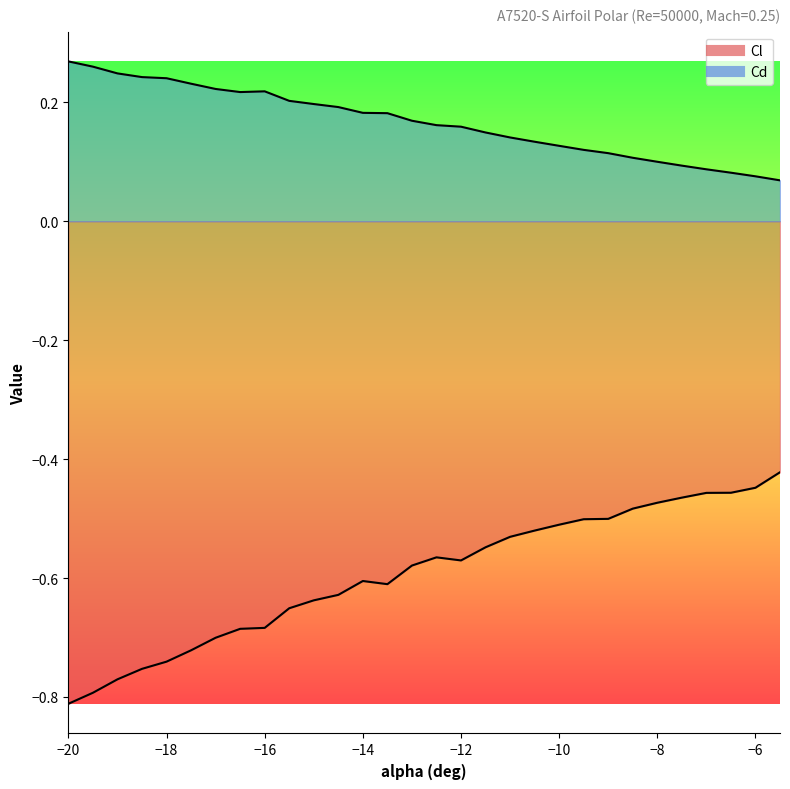

Where is the first local minimum for Cl?

-13.5